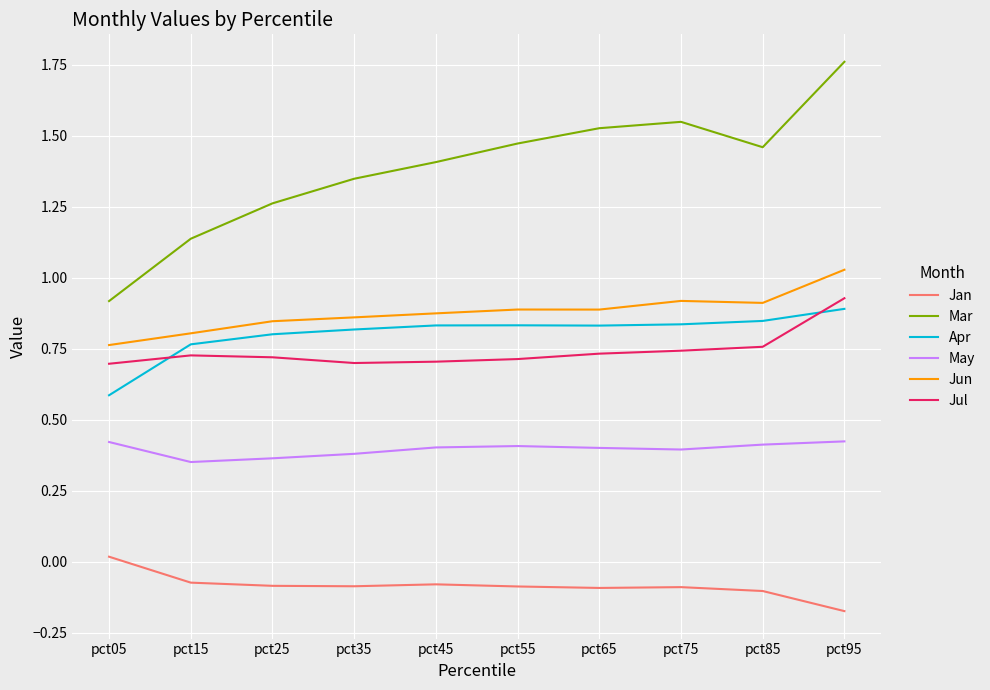

At which category does the chart reach its peak across all series?

pct95